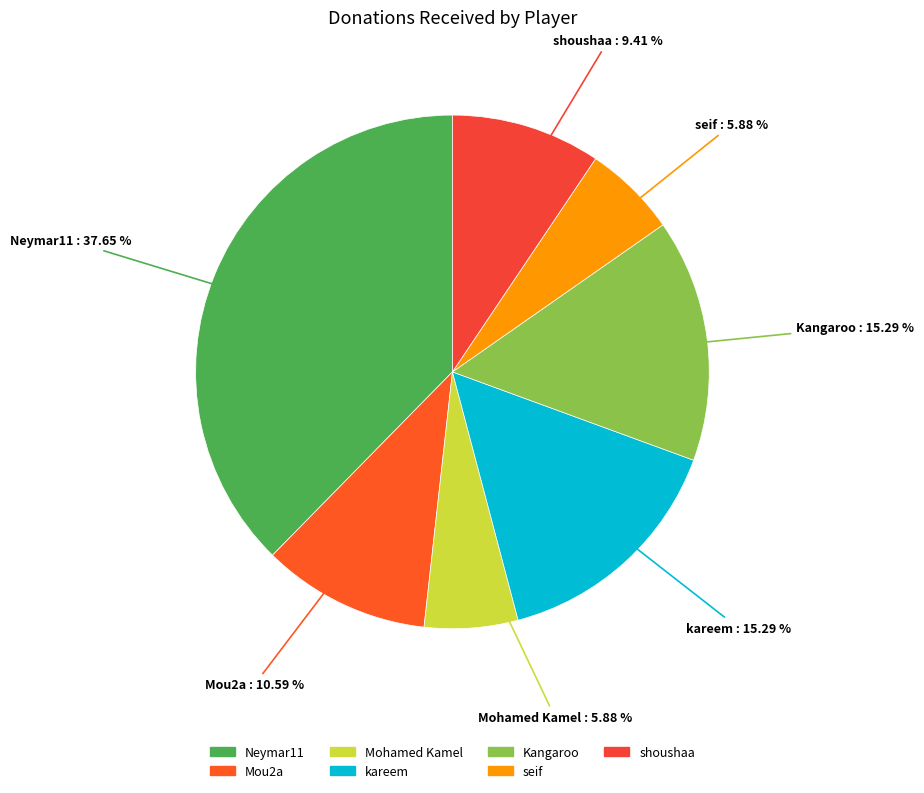

Which category has the biggest portion of the pie?

Neymar11